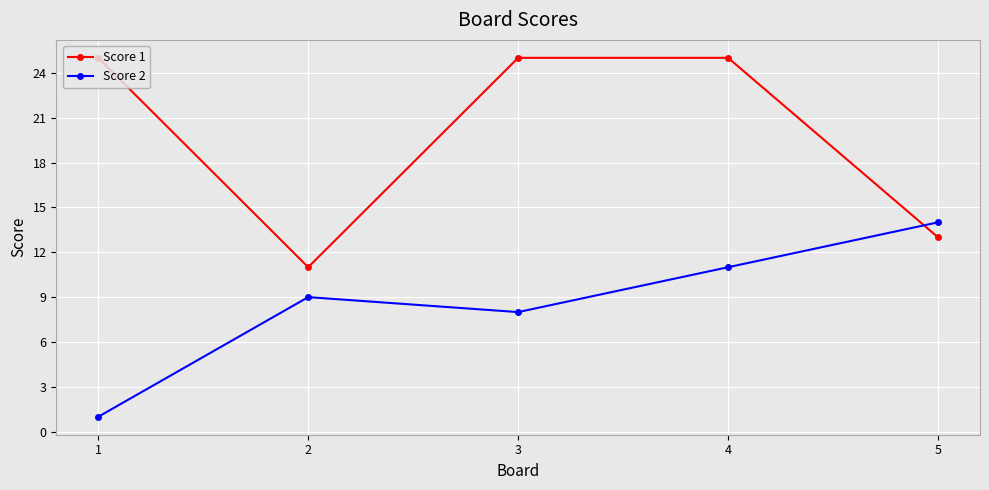

Which category has the lowest value in the Score 2 series?

1